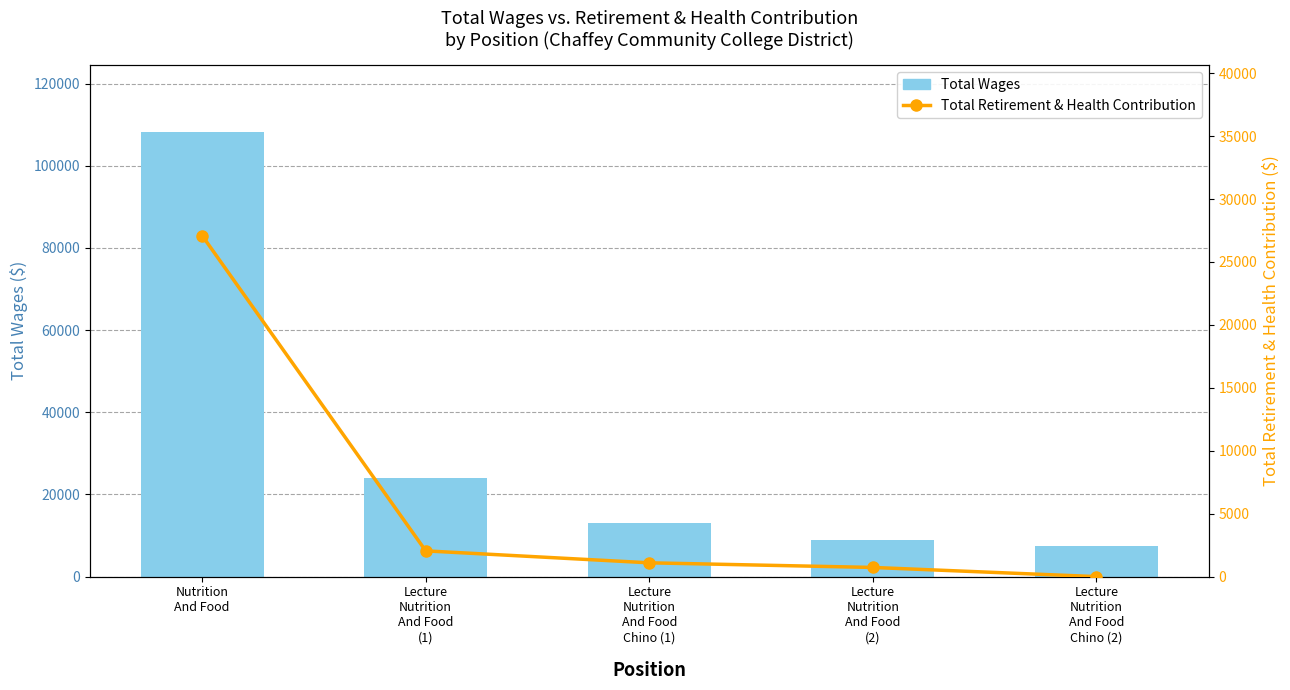

Does the chart contain stacked bars?

No